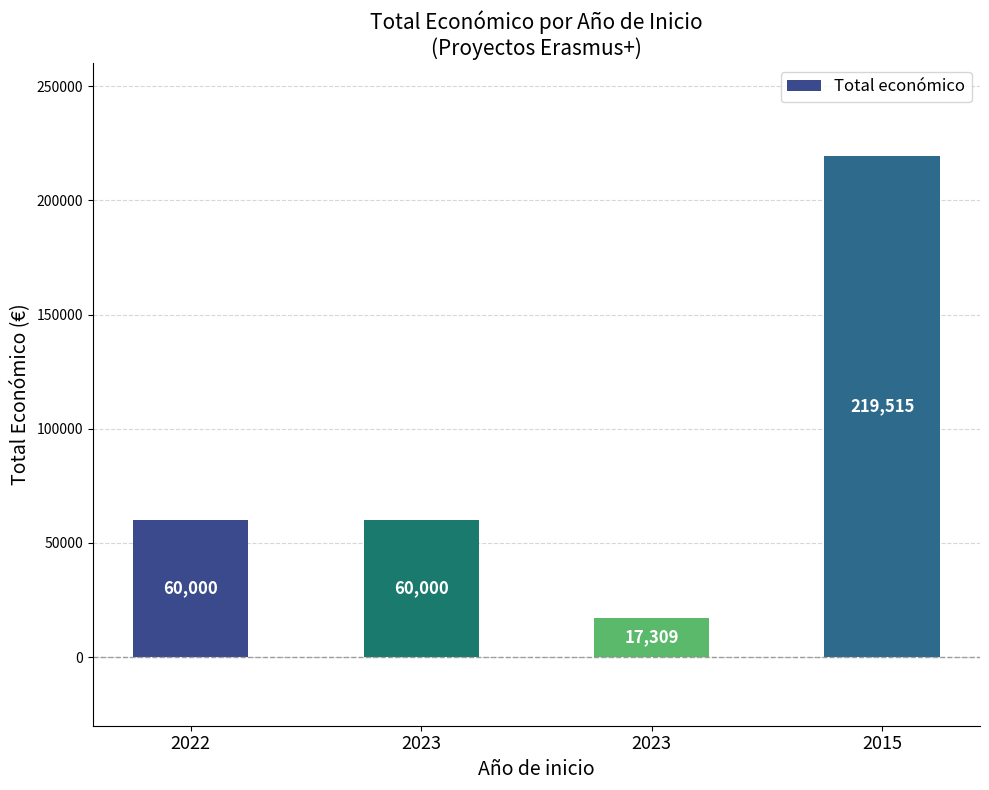

How many bars are there in total?

4